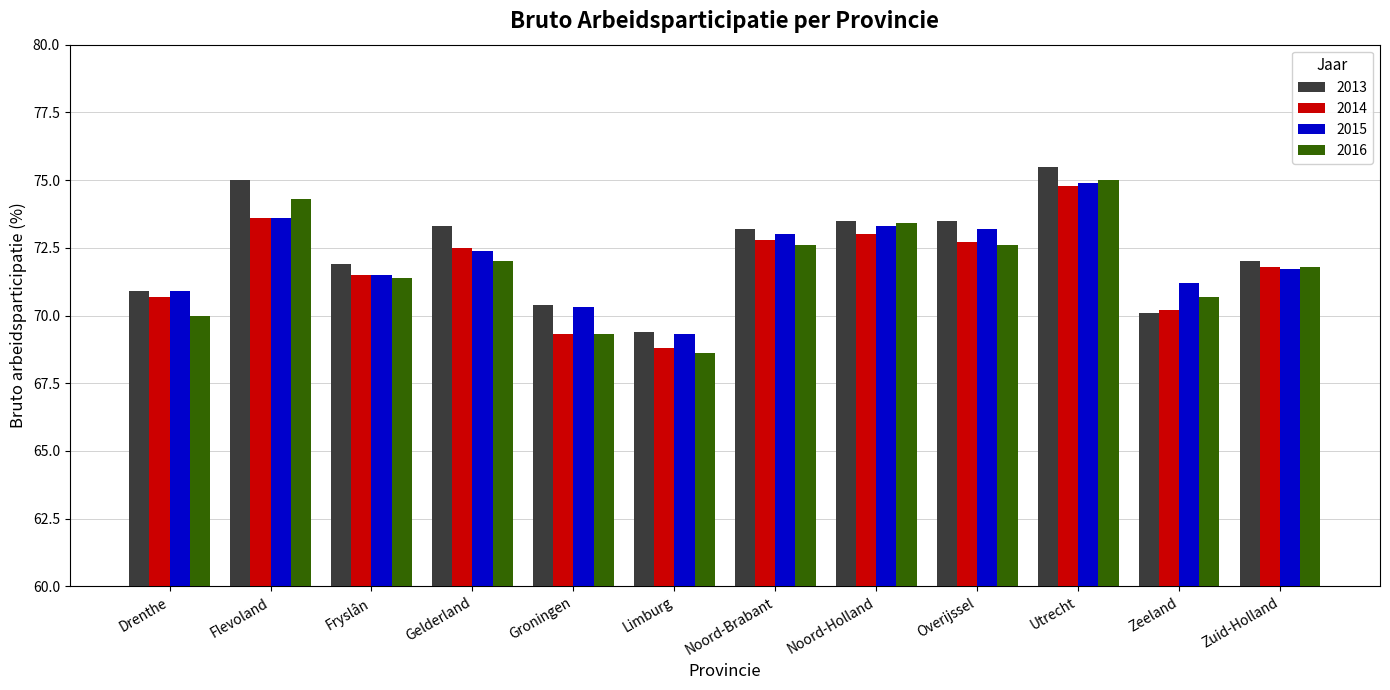

Which category has the highest value across all series?

Utrecht